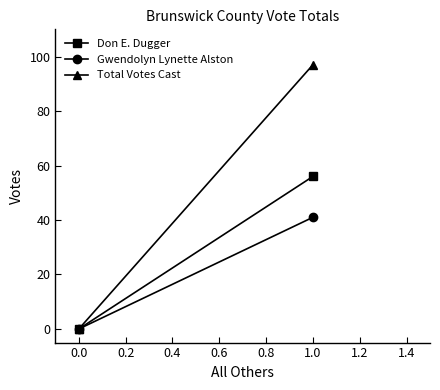

Is this an area chart (filled region under the line)?

No